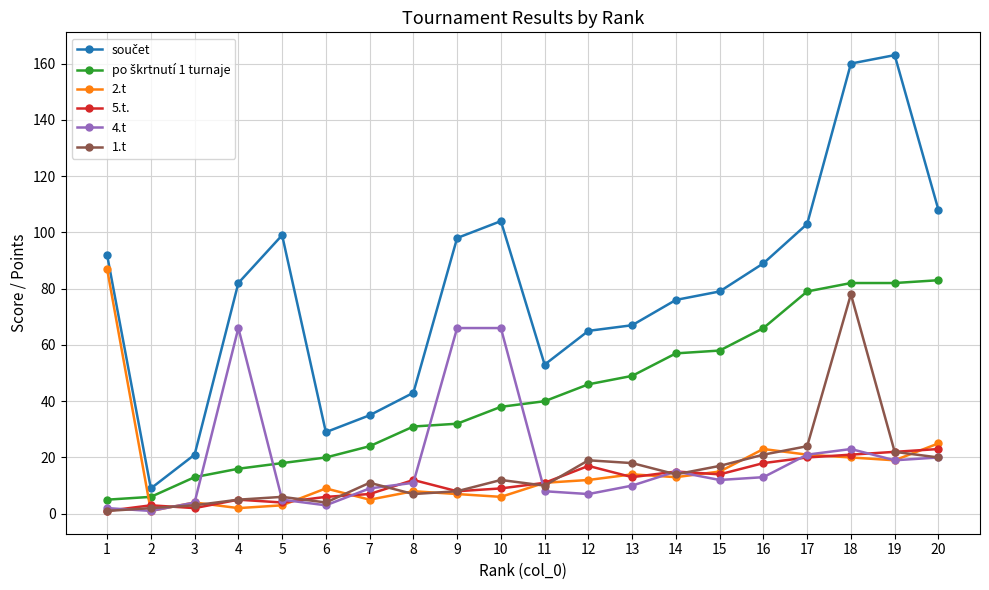

At which category is the sum across all series the highest?

18